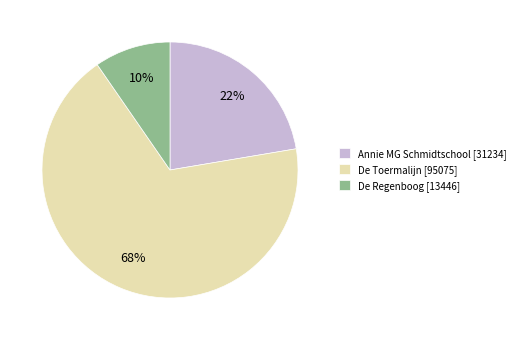

What percentage is the De Regenboog slice, to the nearest percent?

10%